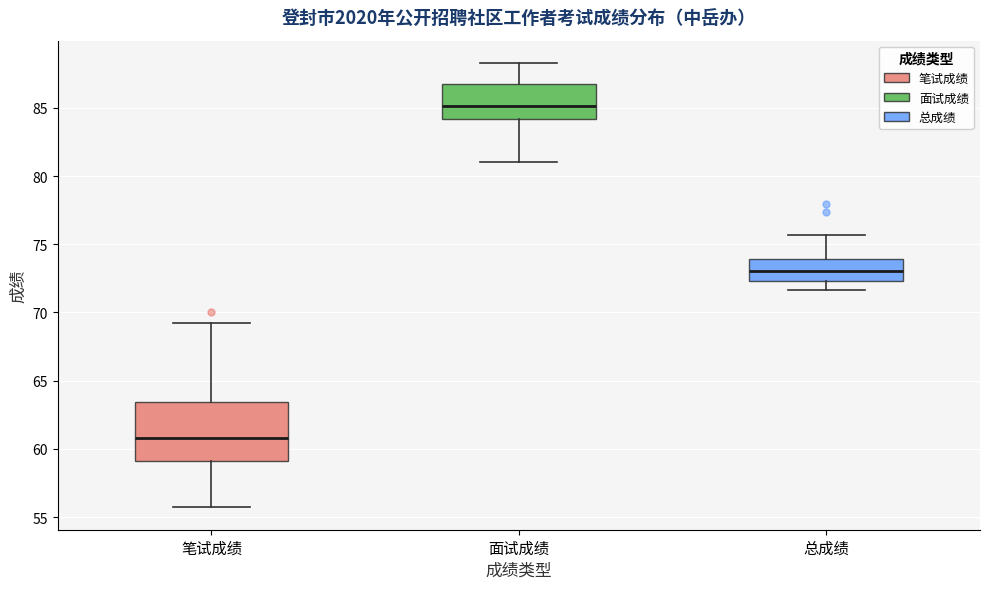

Reading left to right, transcribe this box plot: for each box, give where its median line is, the range the box spans, and where its two whiskers end, as read against the y-axis. The values are not printed on the chart, so give them approximately, as read against the axis.

笔试成绩: median 61.0, box 59.0 to 63.5, whiskers 55.5 to 69.0
面试成绩: median 85.0, box 84.0 to 86.5, whiskers 81.0 to 88.5
总成绩: median 73.0, box 72.5 to 74.0, whiskers 71.5 to 75.5